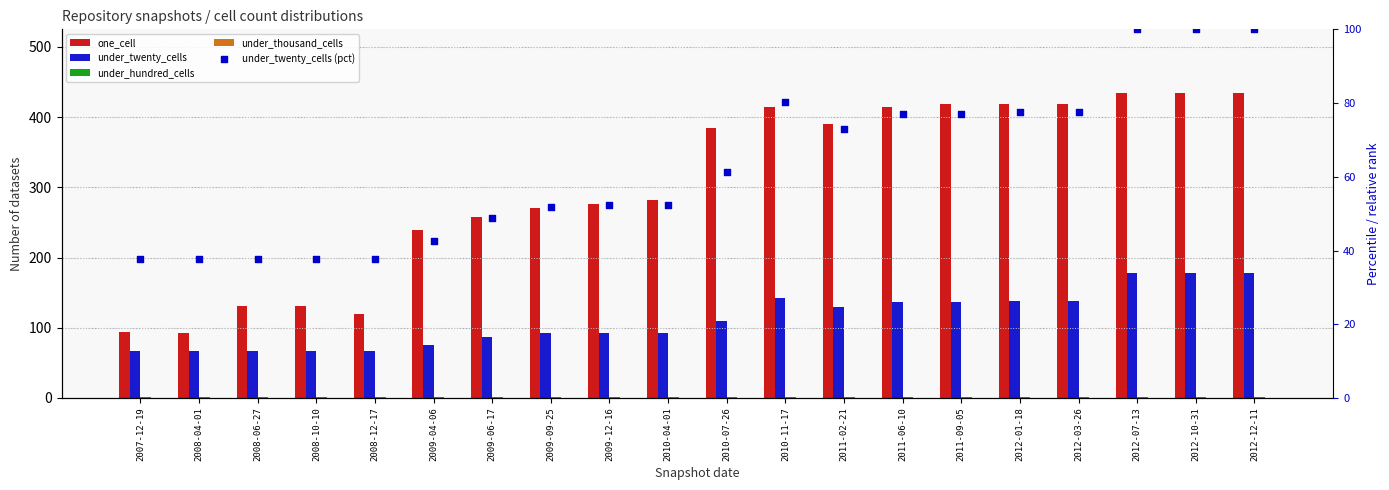

At how many categories does at least one series exceed 295?

10